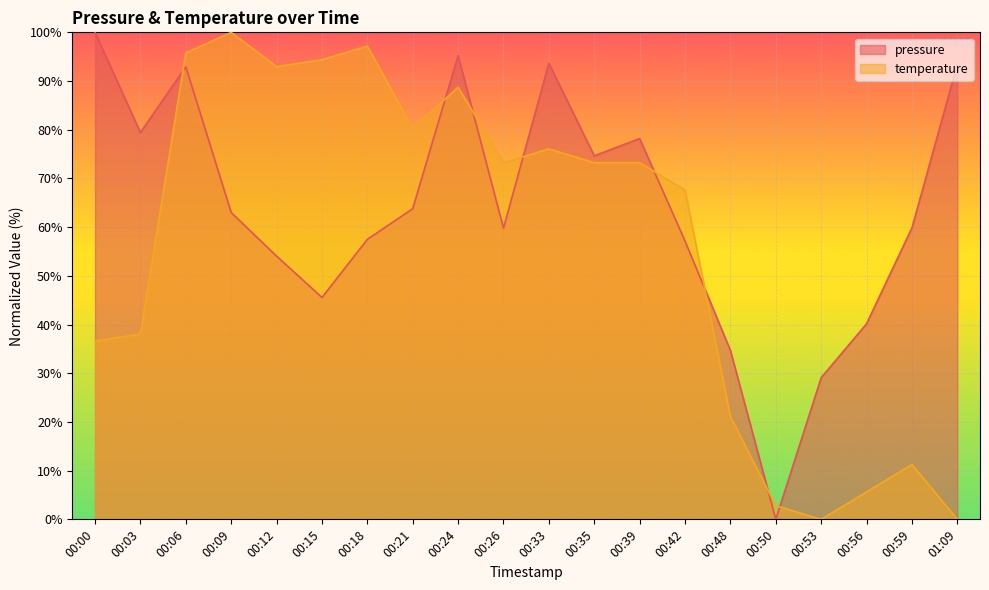

The value of temperature at 00:21 is 27.4. True or false?

False